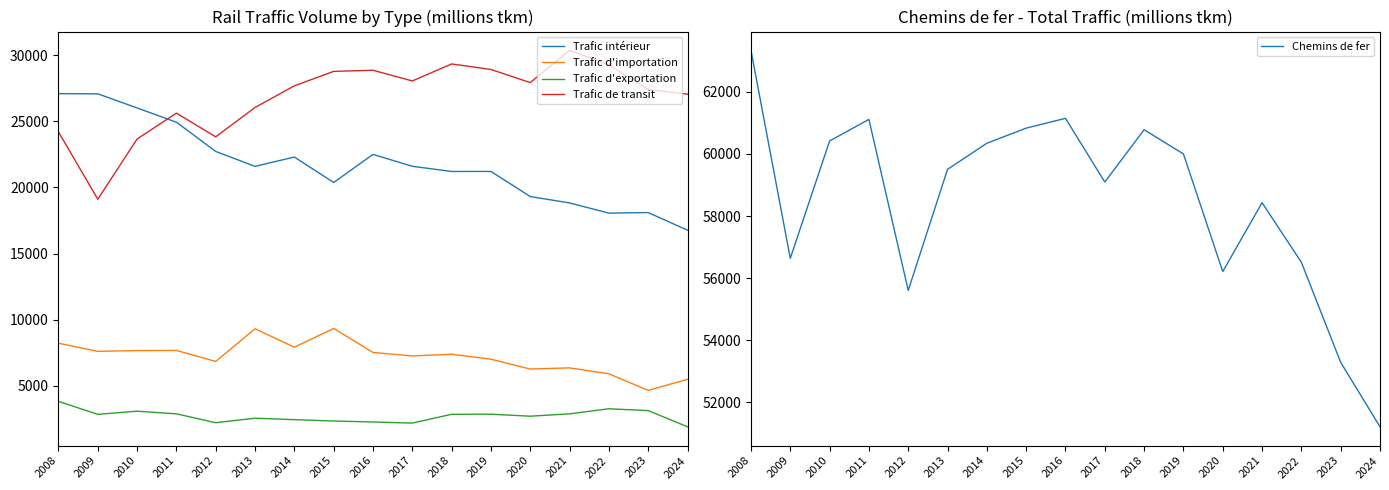

How many data points in Trafic d'exportation are above 2846?

8